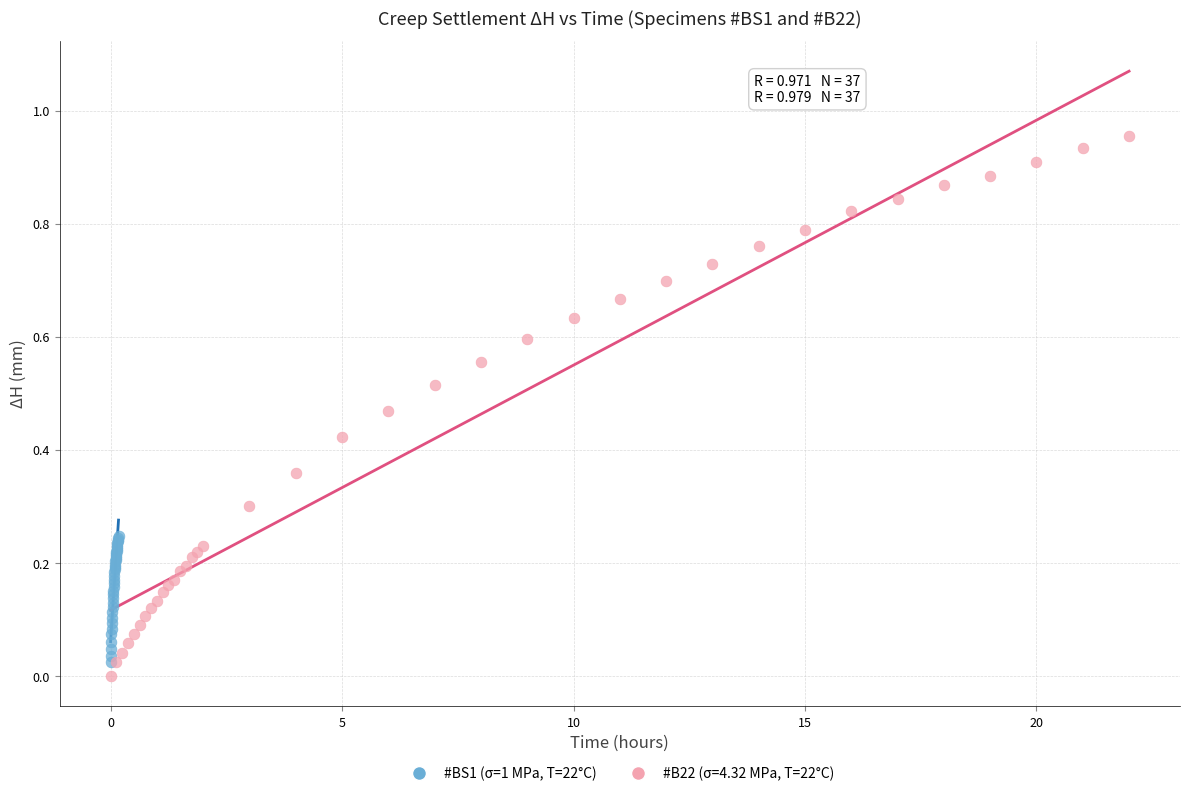

Which series contains the highest Y value?

#B22 (σ=4.32 MPa, T=22°C)